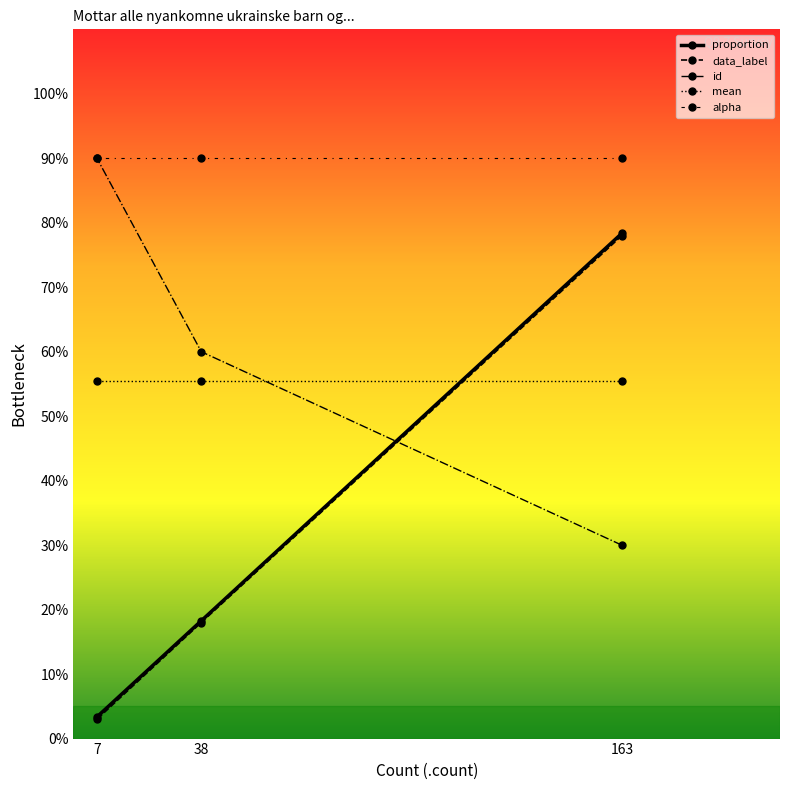

Between 7 and 38, which is larger?

38